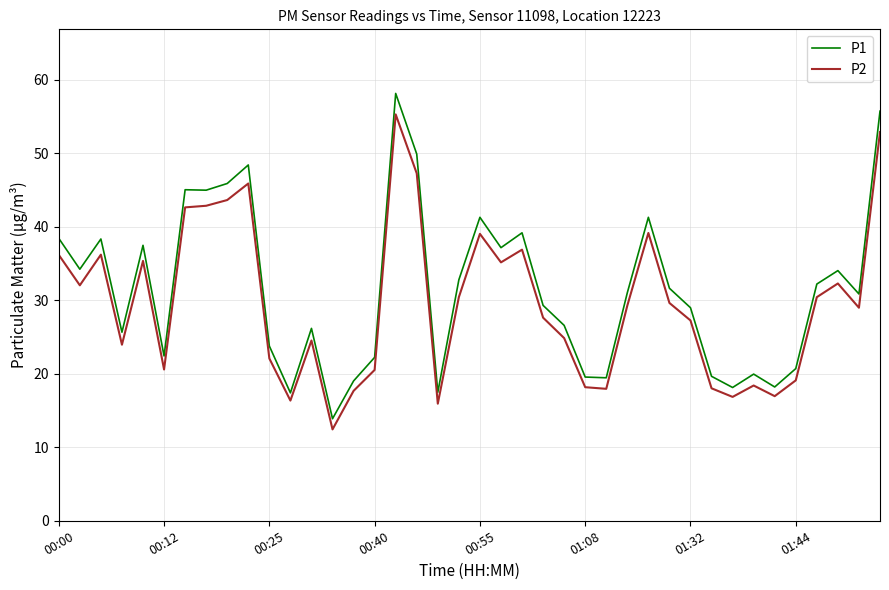

List the series in order of their peak value, lowest first.

P2, P1